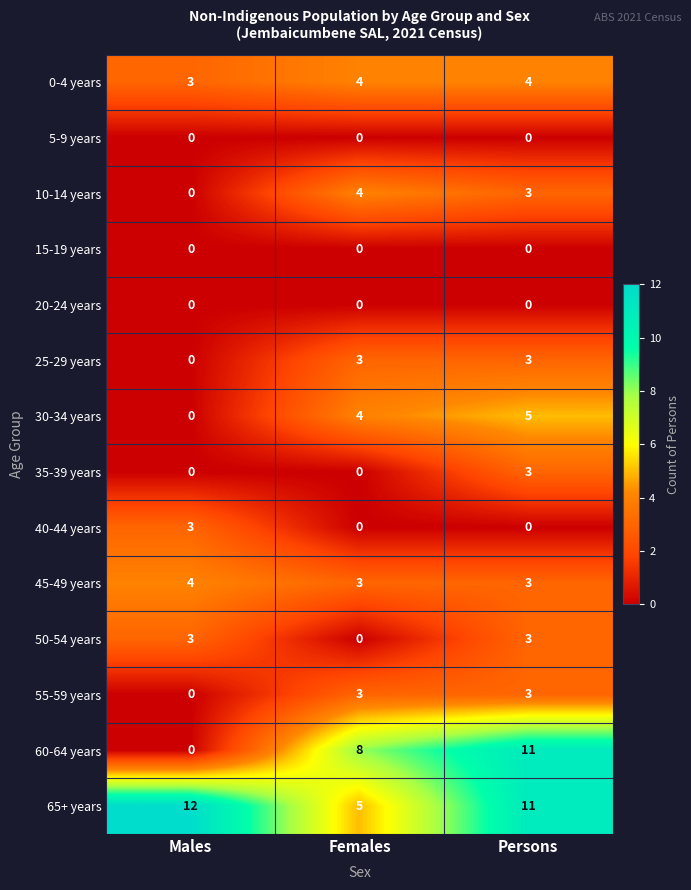

Which category has the lowest value in the 25-29 years series?

Males